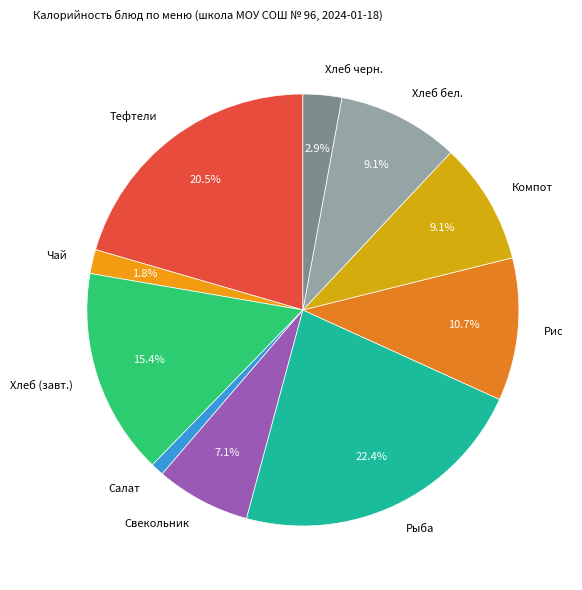

Count the number of slices in the pie.

10